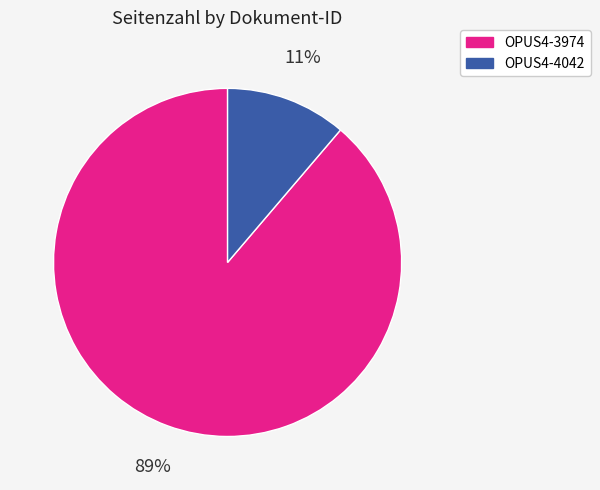

Is there a majority slice in this chart?

Yes